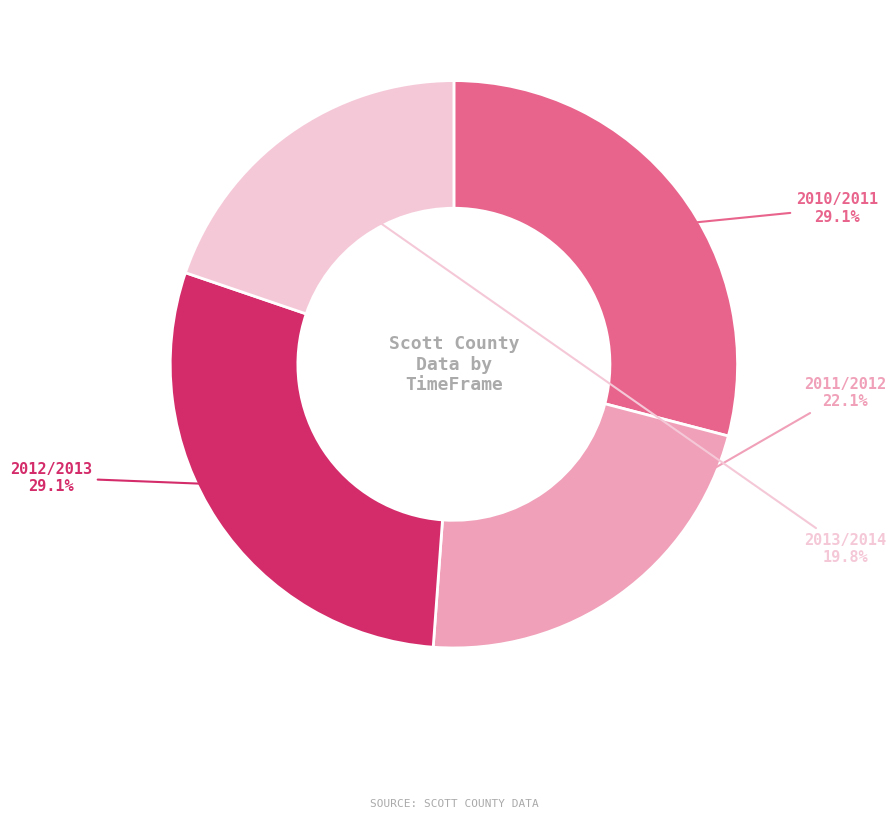

Between 2013/2014 and 2012/2013, which is larger?

2012/2013